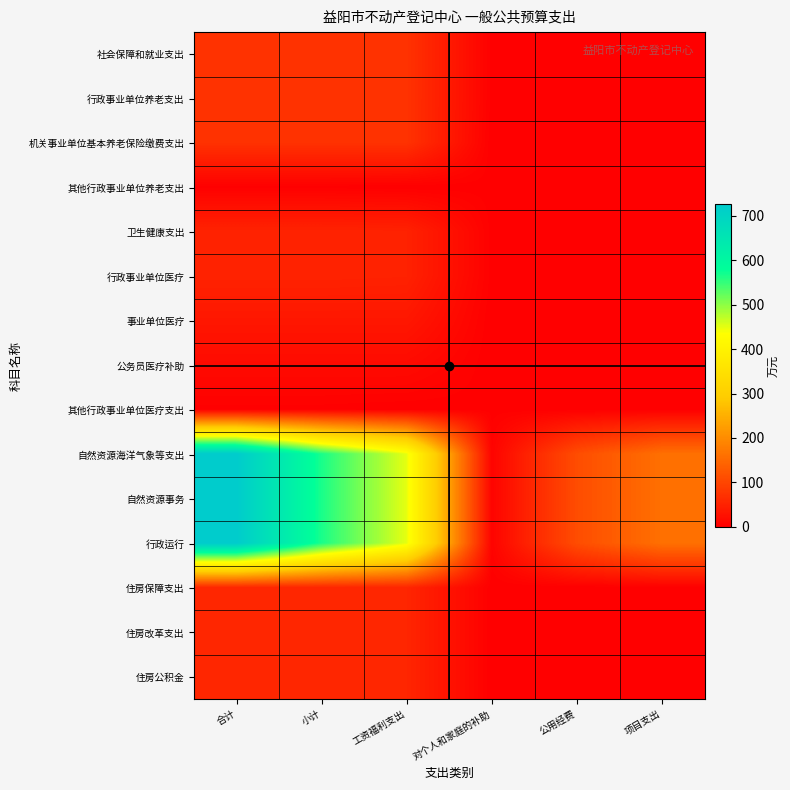

Reading right to left, list all the values displayed in this chart.

社会保障和就业支出: 项目支出=0.0	公用经费=0.0	对个人和家庭的补助=1.3	工资福利支出=71.9	小计=73.3	合计=73.3
行政事业单位养老支出: 项目支出=0.0	公用经费=0.0	对个人和家庭的补助=1.3	工资福利支出=71.9	小计=73.3	合计=73.3
机关事业单位基本养老保险缴费支出: 项目支出=0.0	公用经费=0.0	对个人和家庭的补助=0.0	工资福利支出=71.9	小计=71.9	合计=71.9
其他行政事业单位养老支出: 项目支出=0.0	公用经费=0.0	对个人和家庭的补助=1.3	工资福利支出=0.0	小计=1.3	合计=1.3
卫生健康支出: 项目支出=0.0	公用经费=0.0	对个人和家庭的补助=1.4	工资福利支出=48.6	小计=49.9	合计=49.9
行政事业单位医疗: 项目支出=0.0	公用经费=0.0	对个人和家庭的补助=1.4	工资福利支出=48.6	小计=49.9	合计=49.9
事业单位医疗: 项目支出=0.0	公用经费=0.0	对个人和家庭的补助=0.0	工资福利支出=33.3	小计=33.3	合计=33.3
公务员医疗补助: 项目支出=0.0	公用经费=0.0	对个人和家庭的补助=0.0	工资福利支出=15.3	小计=15.3	合计=15.3
其他行政事业单位医疗支出: 项目支出=0.0	公用经费=0.0	对个人和家庭的补助=1.4	工资福利支出=0.0	小计=1.4	合计=1.4
自然资源海洋气象等支出: 项目支出=160.0	公用经费=110.0	对个人和家庭的补助=6.0	工资福利支出=449.6	小计=565.6	合计=725.6
自然资源事务: 项目支出=160.0	公用经费=110.0	对个人和家庭的补助=6.0	工资福利支出=449.6	小计=565.6	合计=725.6
行政运行: 项目支出=160.0	公用经费=110.0	对个人和家庭的补助=6.0	工资福利支出=449.6	小计=565.6	合计=725.6
住房保障支出: 项目支出=0.0	公用经费=0.0	对个人和家庭的补助=0.0	工资福利支出=54.0	小计=54.0	合计=54.0
住房改革支出: 项目支出=0.0	公用经费=0.0	对个人和家庭的补助=0.0	工资福利支出=54.0	小计=54.0	合计=54.0
住房公积金: 项目支出=0.0	公用经费=0.0	对个人和家庭的补助=0.0	工资福利支出=54.0	小计=54.0	合计=54.0